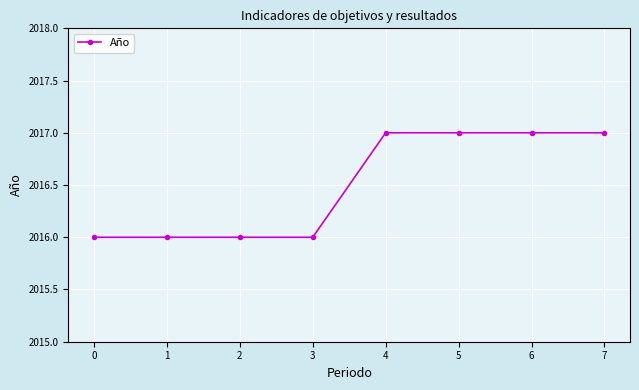

Approximately how many times larger is the value at 6 compared to 4?

1.0